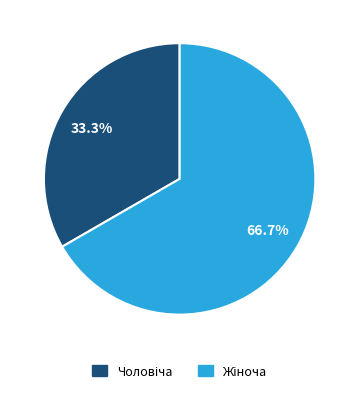

Does any single category account for the majority?

Yes